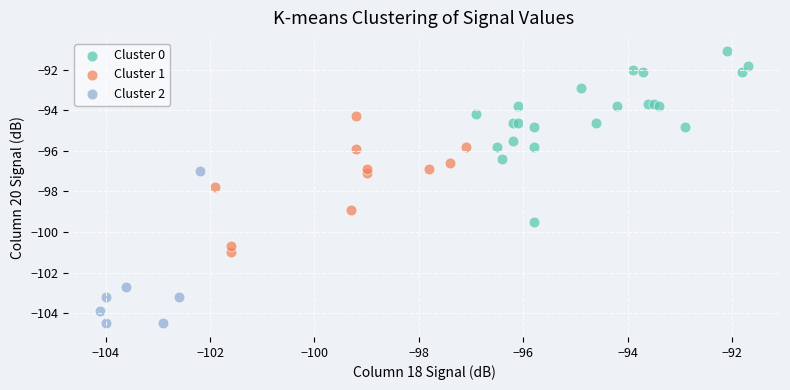

Which series contains the lowest Y value?

Cluster 2